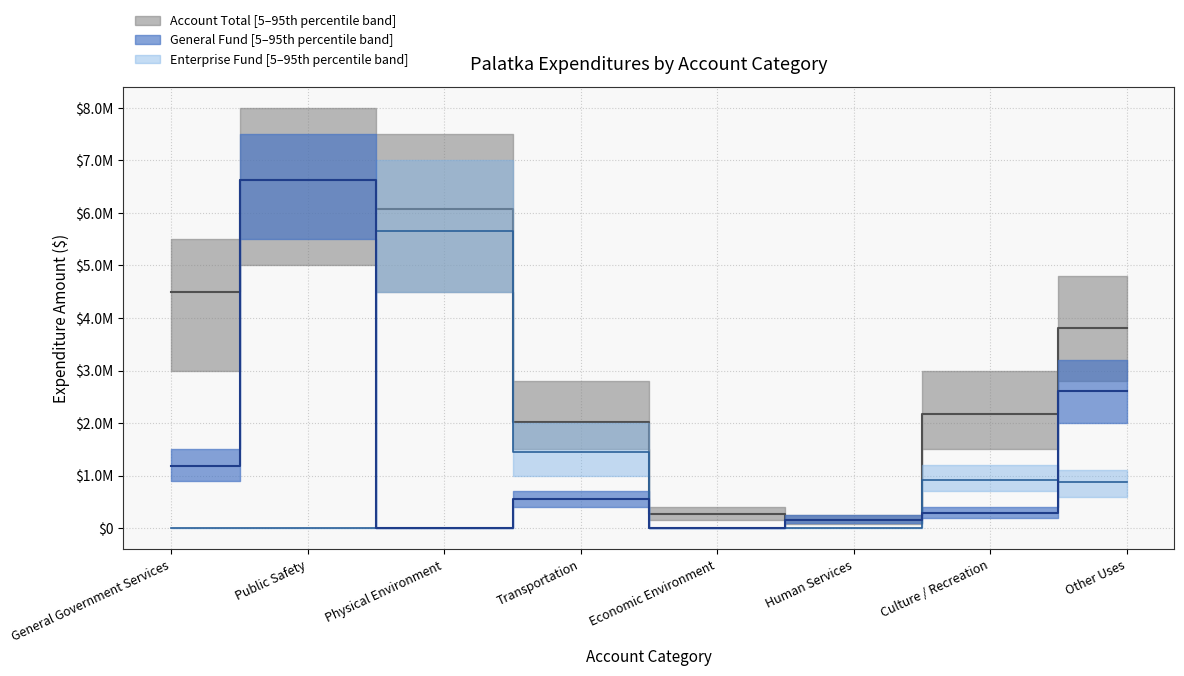

The General Fund series shows 2619010 at Other Uses. True or false?

True